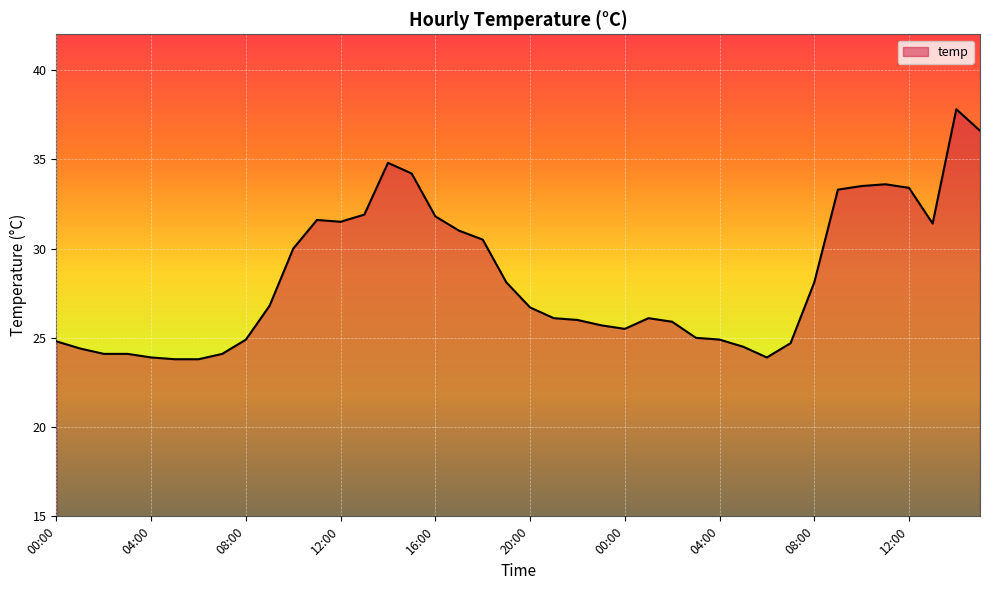

What is the maximum value shown in the chart?

37.8